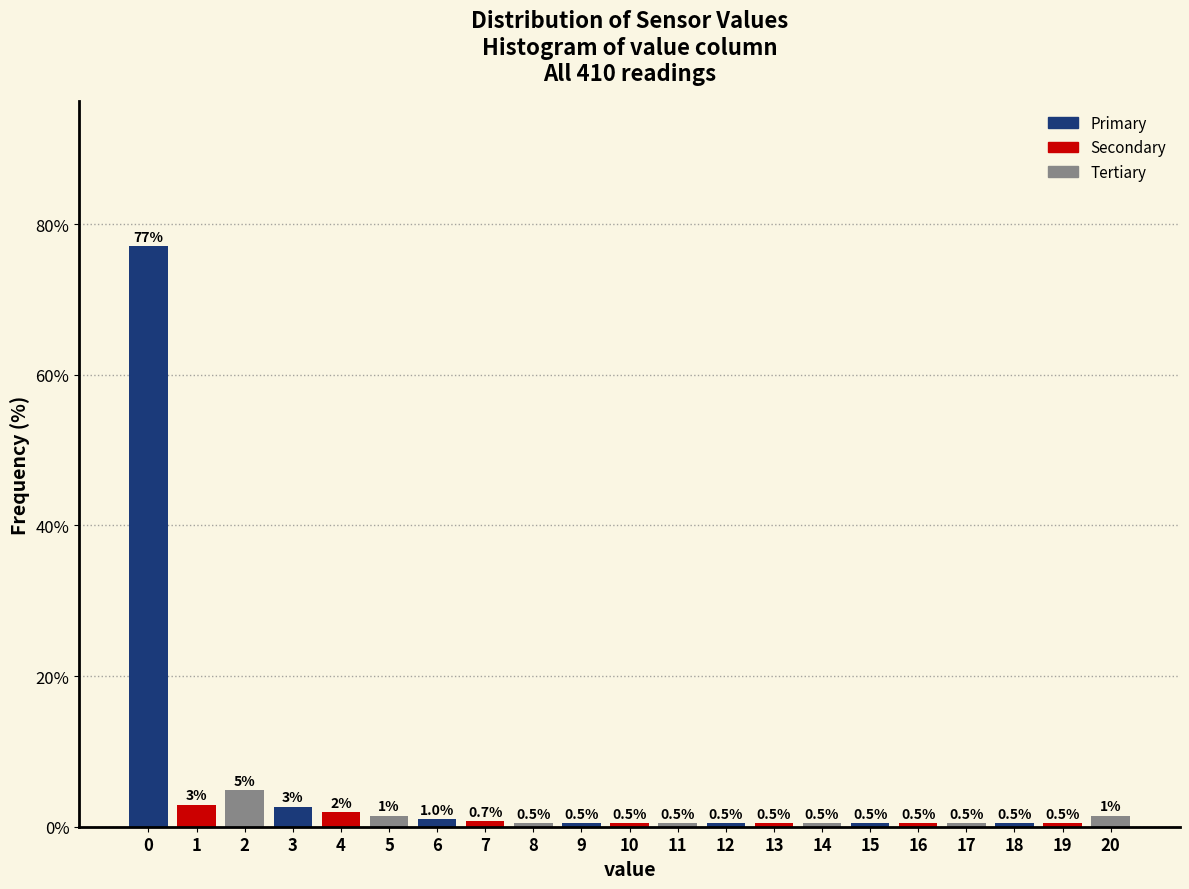

What is the average value?

4.8